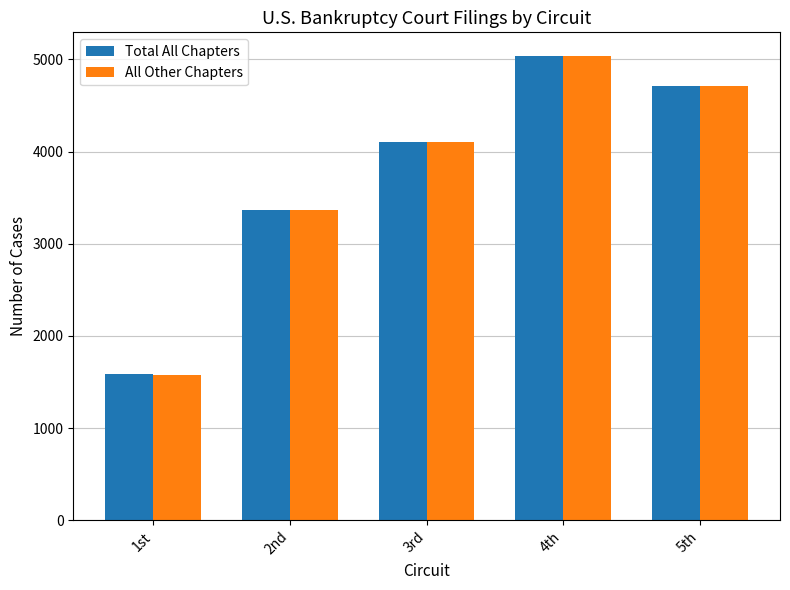

The value of Total All Chapters at 5th is 1795. True or false?

False